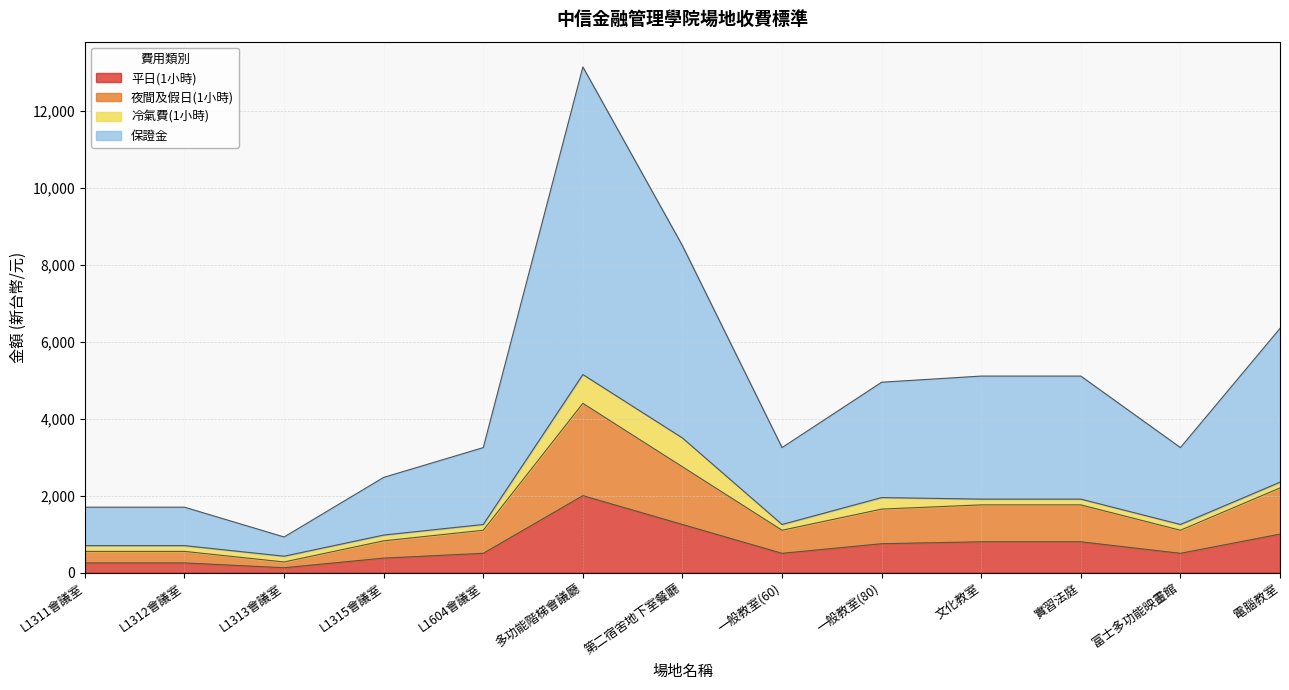

At which category is the sum across all series the highest?

多功能階梯會議廳